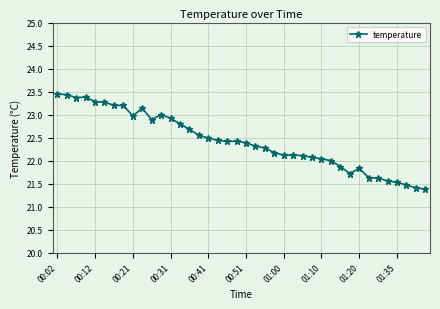

True or false: the data has more than 1 interior local peaks.

True